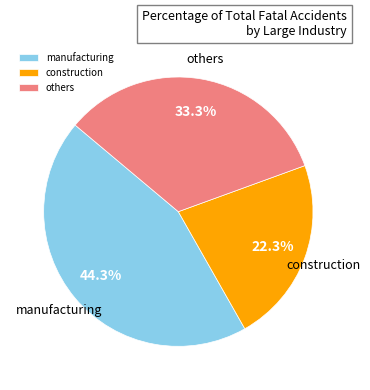

Is construction the majority of the pie?

No